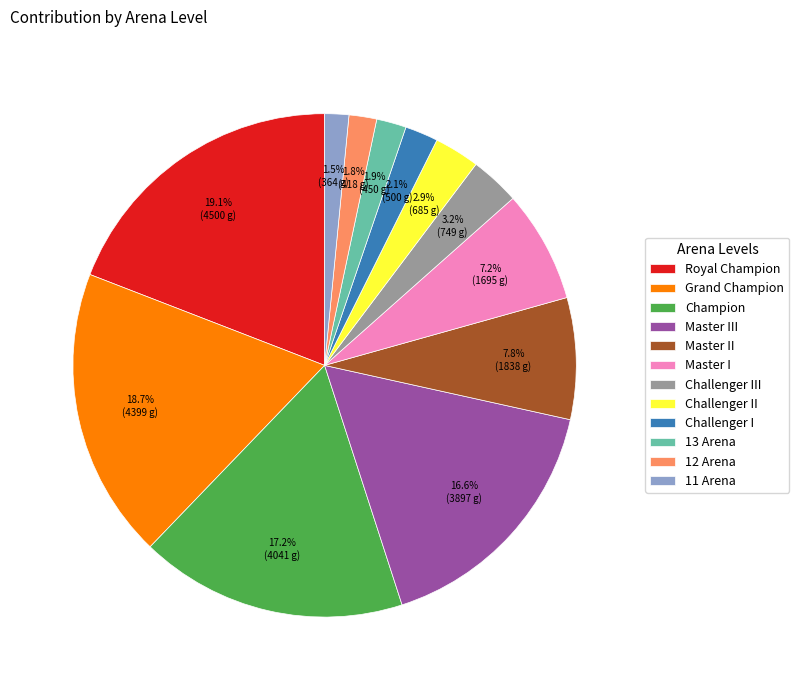

Combined, do 13 Arena and Master III account for over 50%?

No